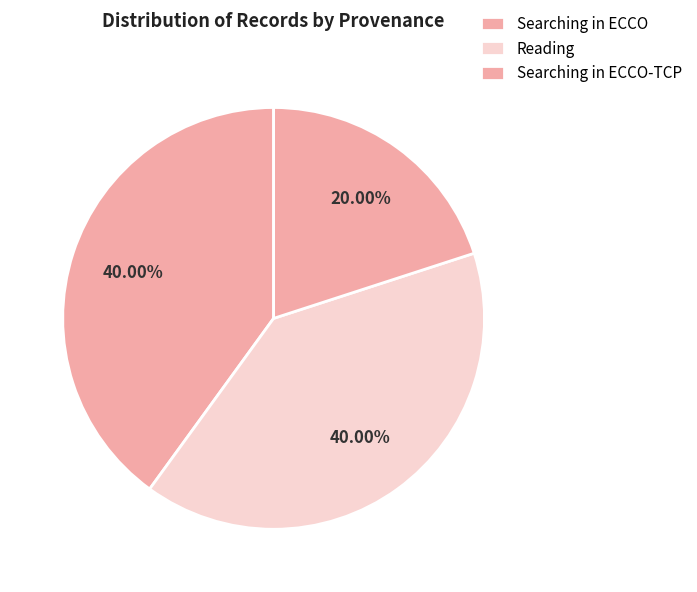

Count the number of slices in the pie.

3